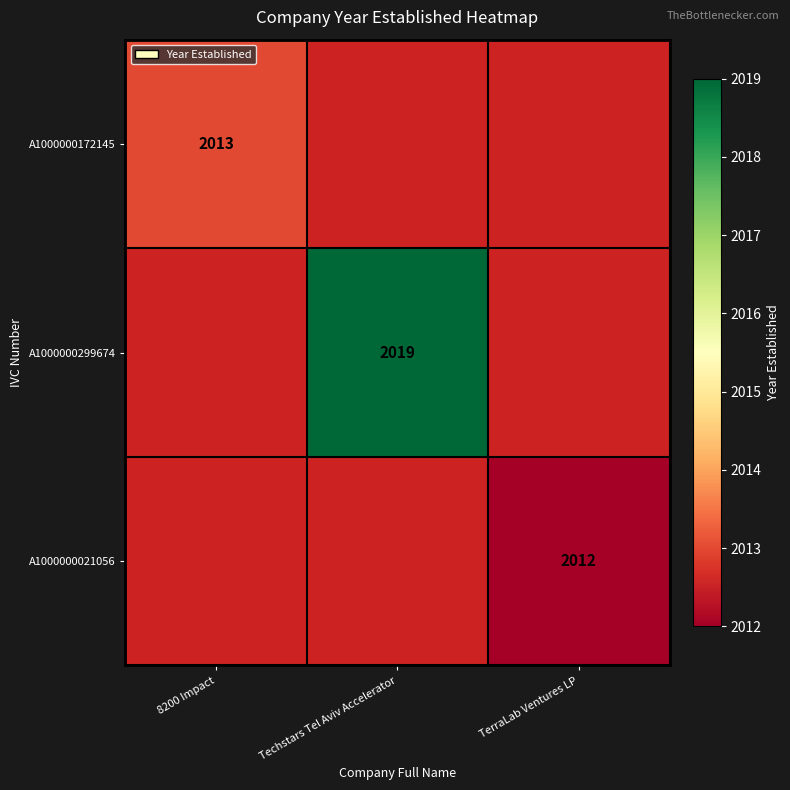

The value of A1000000172145 at 8200 Impact is 551. True or false?

False